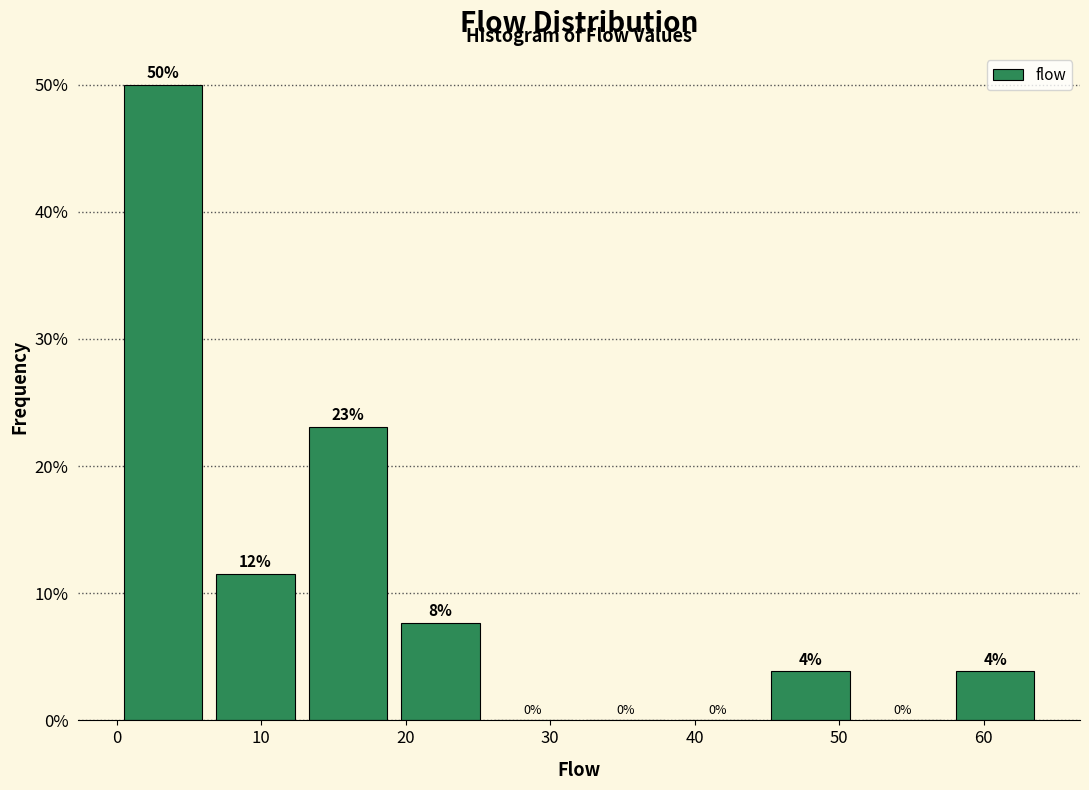

Which range on the x-axis has the tallest bar?

0.0 to 6.4